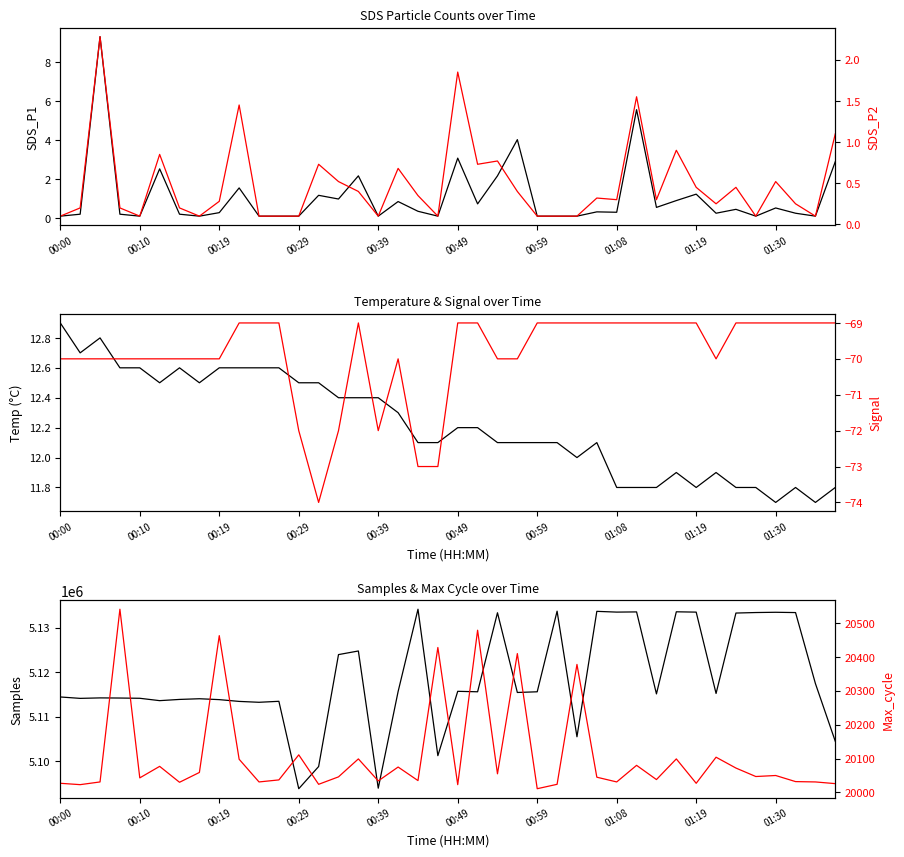

What are all the series names shown in the legend?

SDS_P1, SDS_P2, Temp, Signal, Samples, Max_cycle